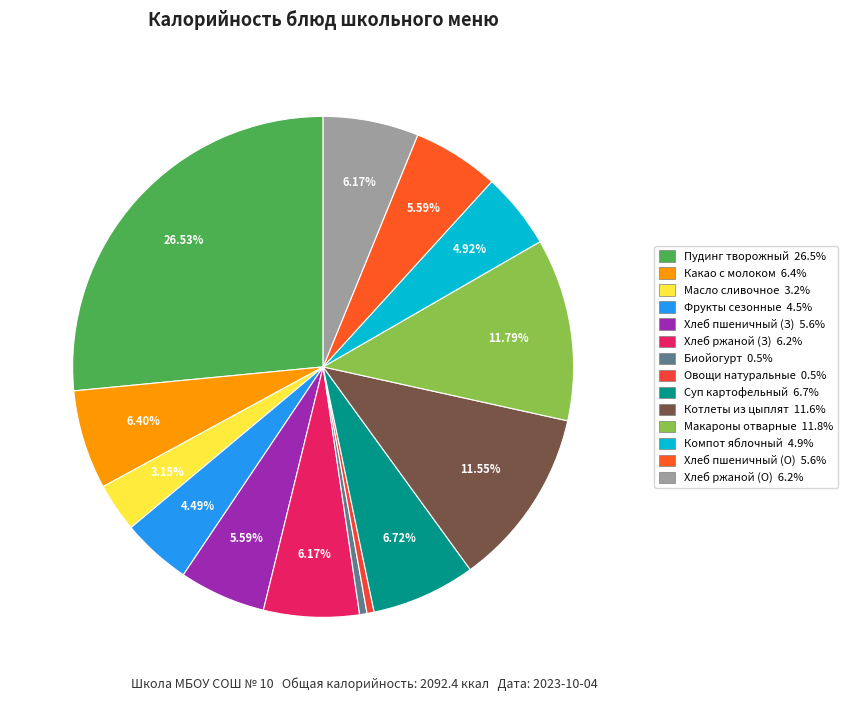

Count the number of slices in the pie.

14